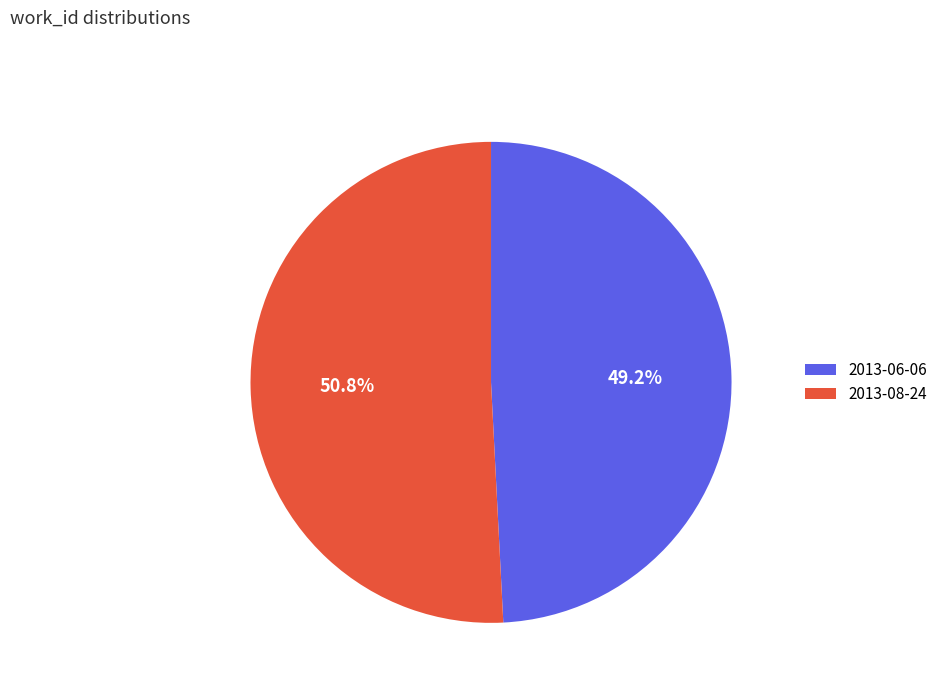

How many slices are in this pie chart?

2